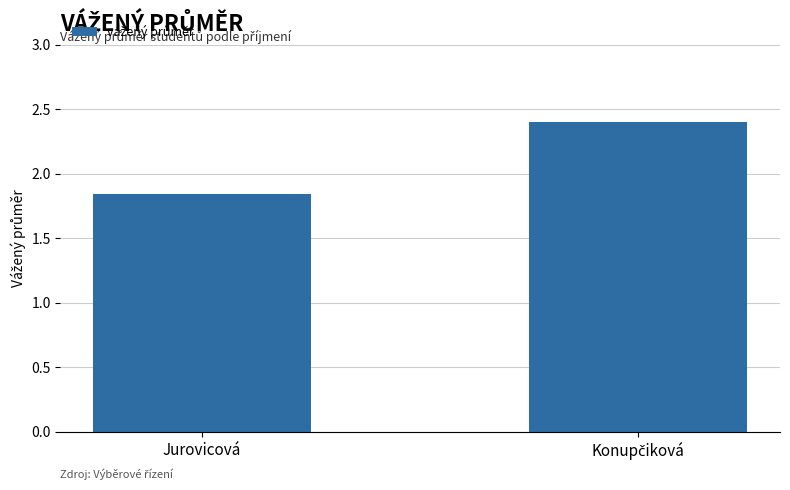

Are the bars horizontal?

No